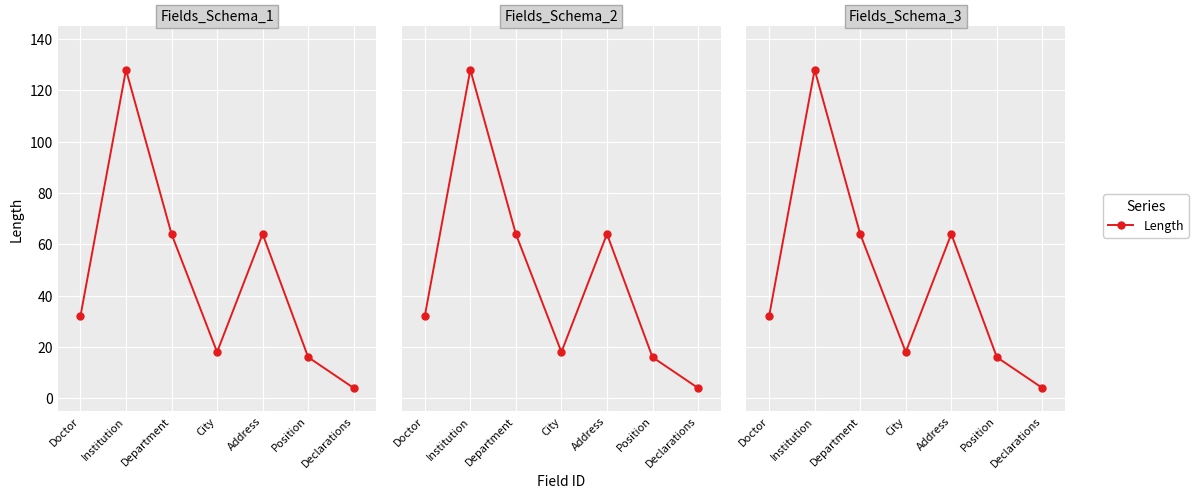

At which category does the data reach its first local valley?

City